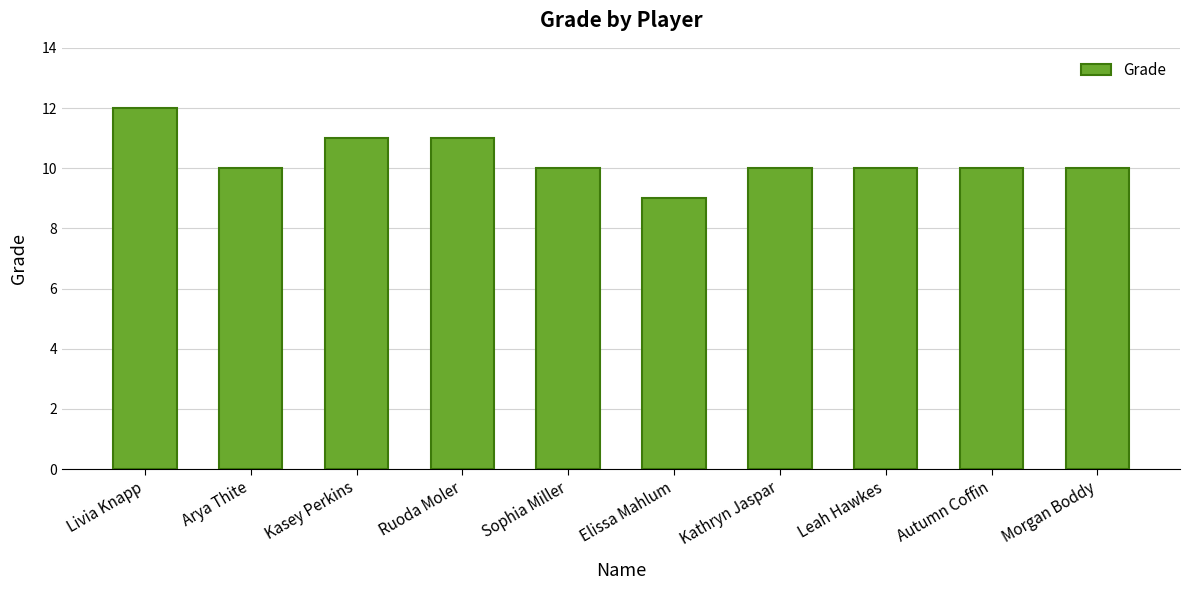

The value at Leah Hawkes is 5. True or false?

False